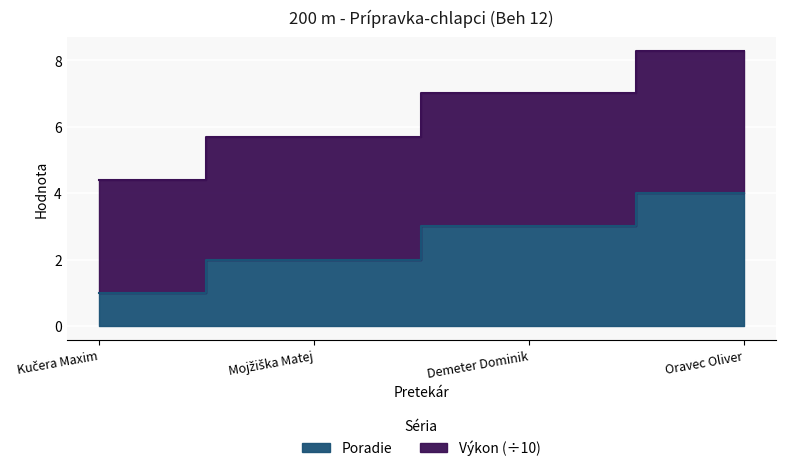

What is the label of the 1st point from the right?

Oravec Oliver